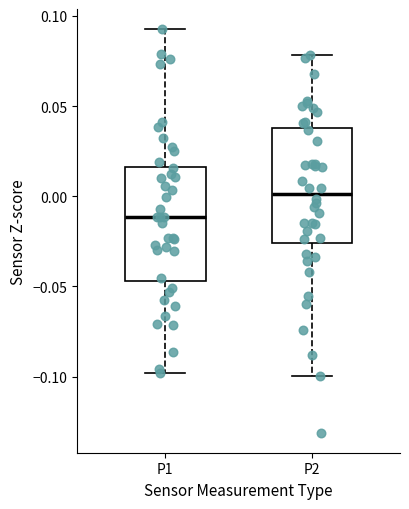

Where does the upper whisker of the box for P1 end on the y-axis? The values are not printed on the chart, so give them approximately, as read against the axis.

0.095